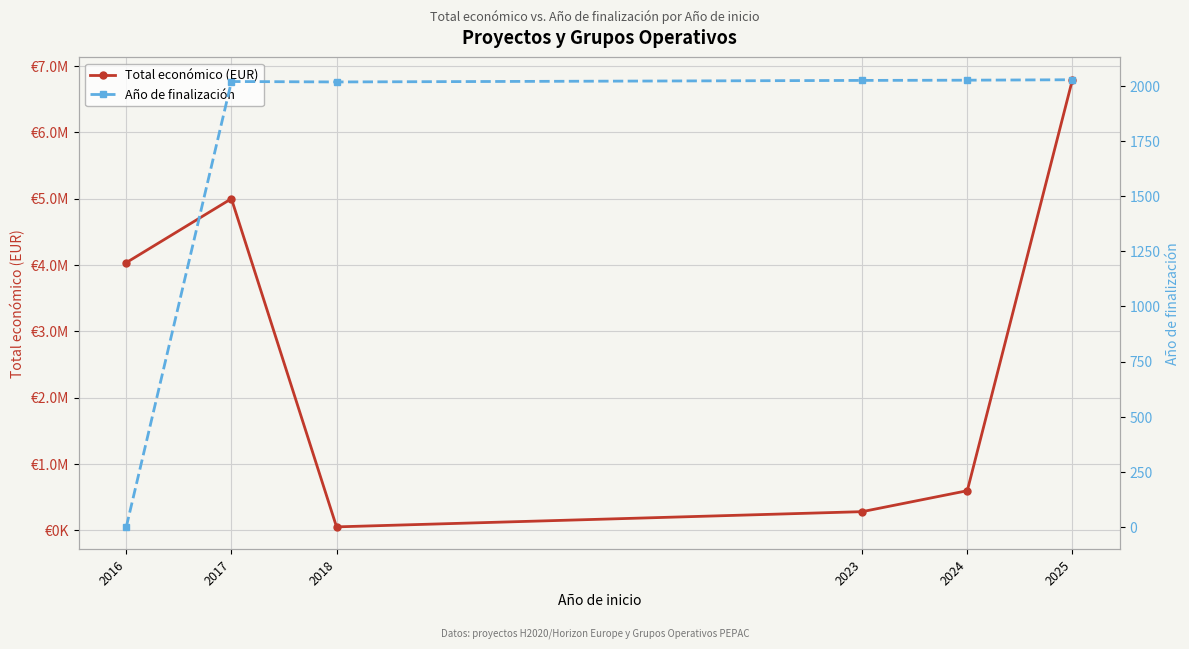

True or false: Total económico (EUR) and Año de finalización cross at least once.

False